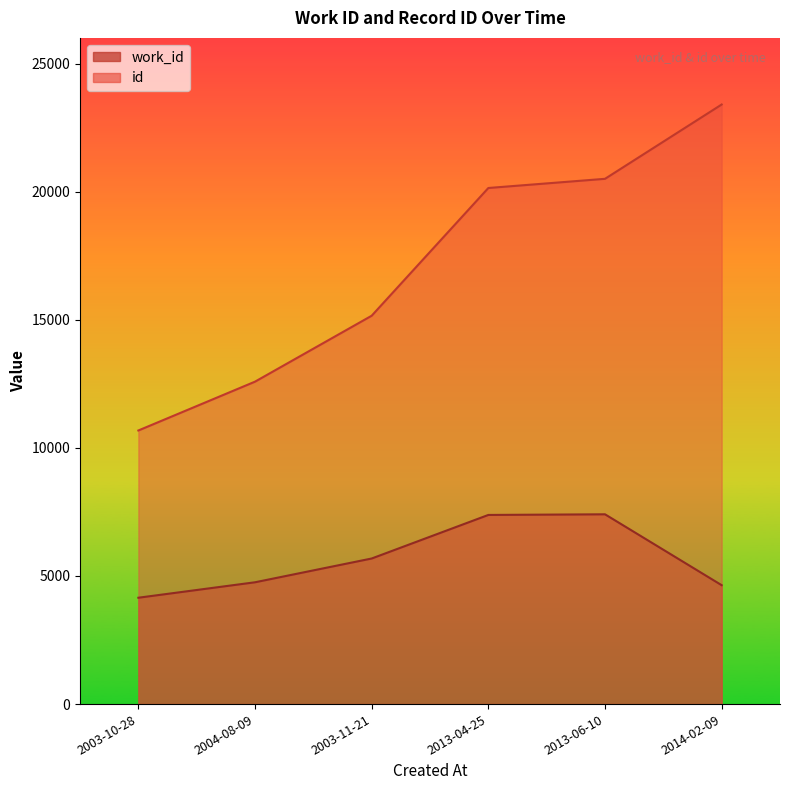

True or false: work_id and id intersect in this chart.

False